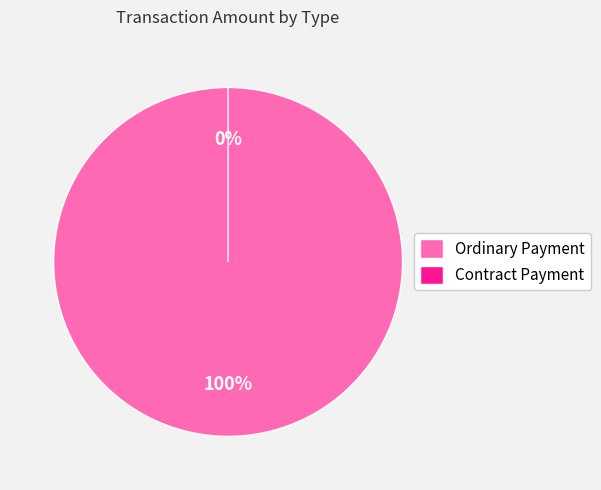

What is the change in value from Ordinary Payment to Contract Payment?

-0.3